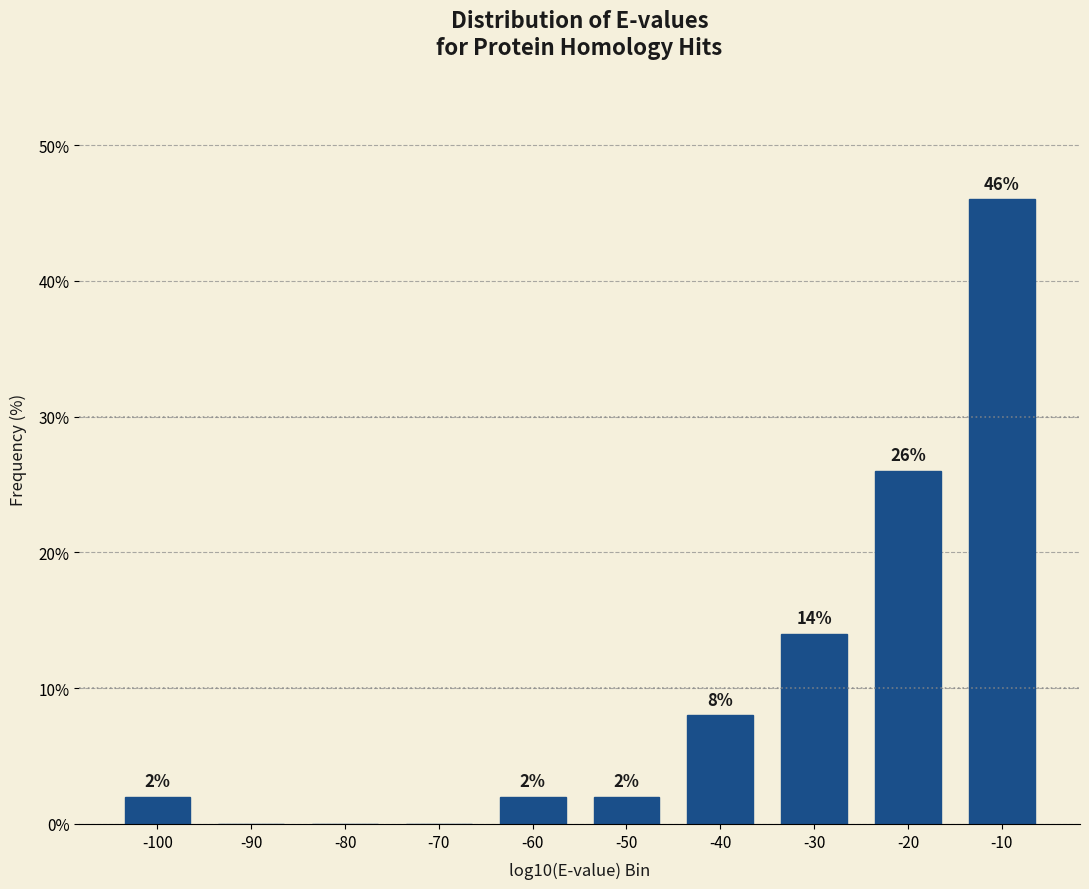

Reading right to left, list all the values displayed in this chart.

-10=46.0	-20=26.0	-30=14.0	-40=8.0	-50=2.0	-60=2.0	-70=0.0	-80=0.0	-90=0.0	-100=2.0